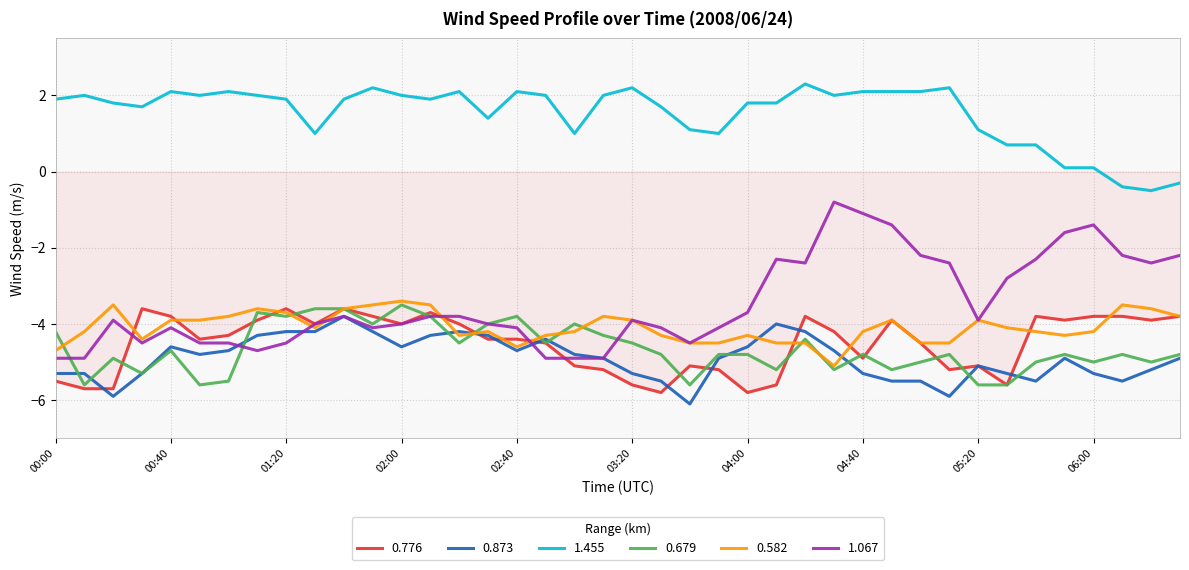

True or false: 1.455 has more than 1 points higher than both neighbors.

True